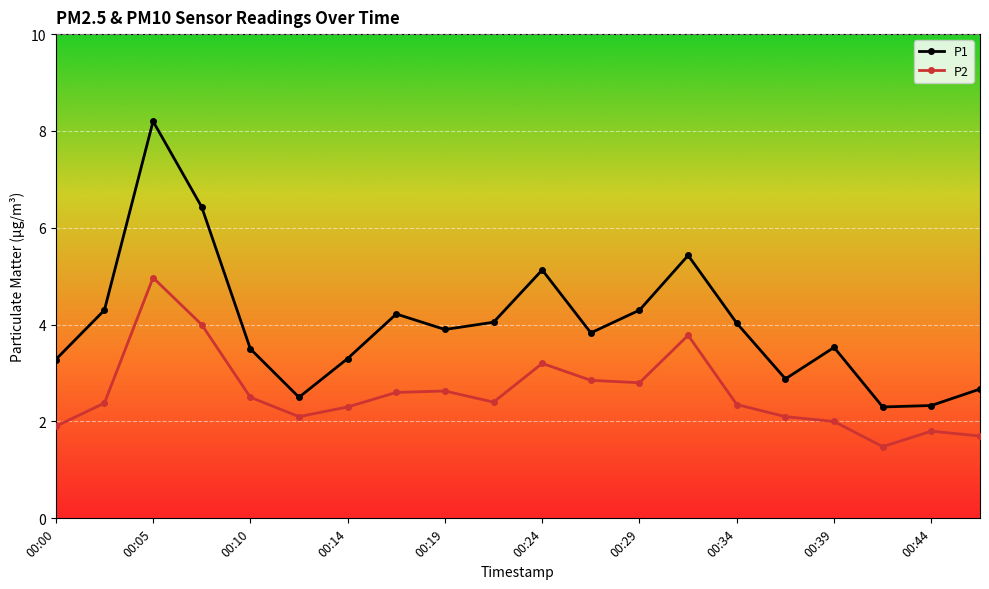

At how many categories does at least one series exceed 3?

15